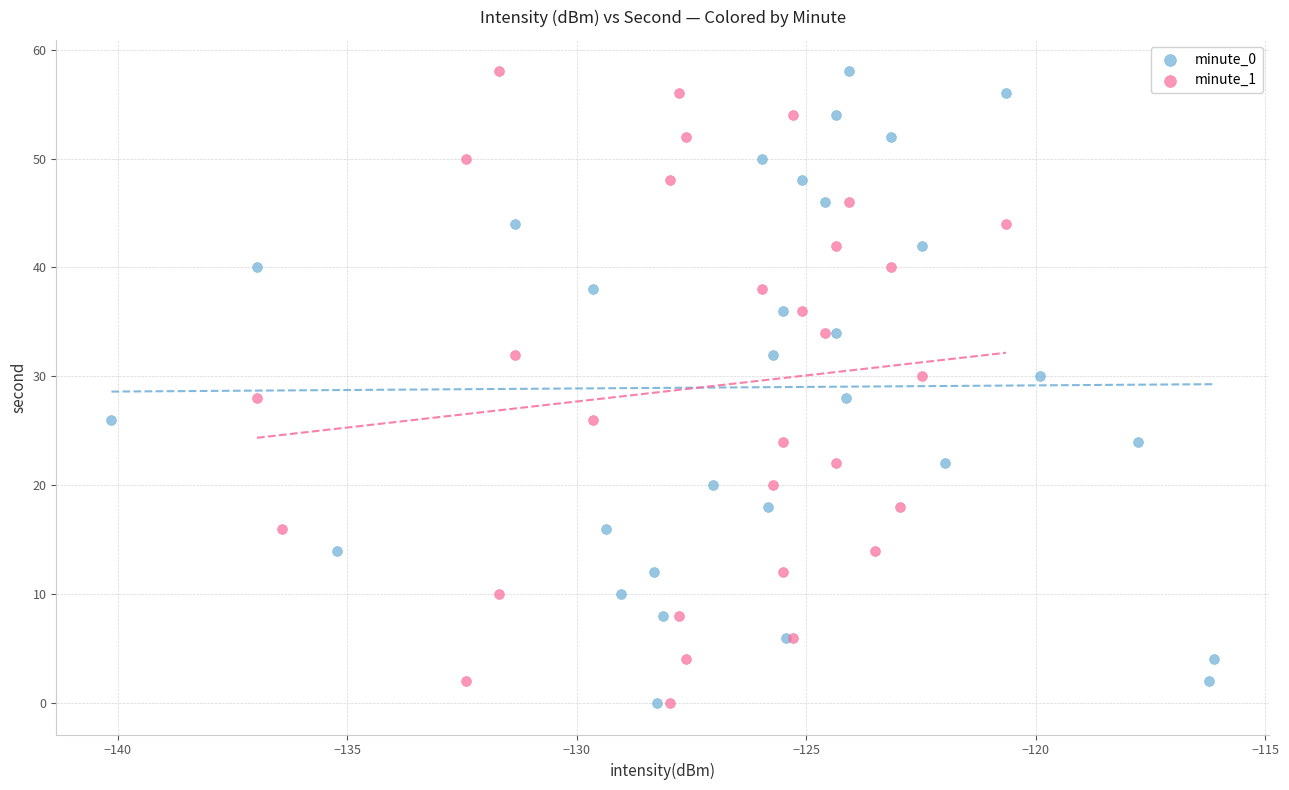

What are all the series names shown in the legend?

minute_0, minute_1